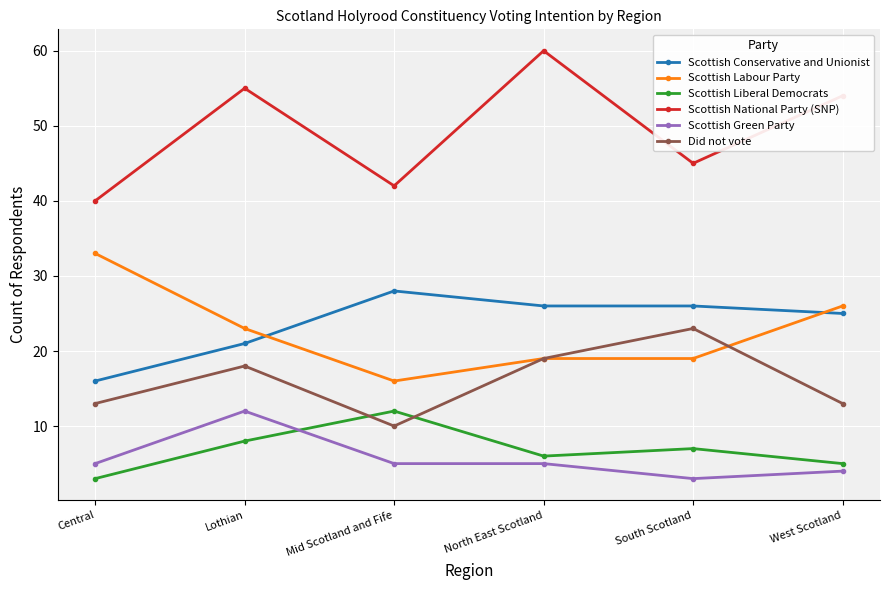

How many data points in Scottish Liberal Democrats are less than 7?

3